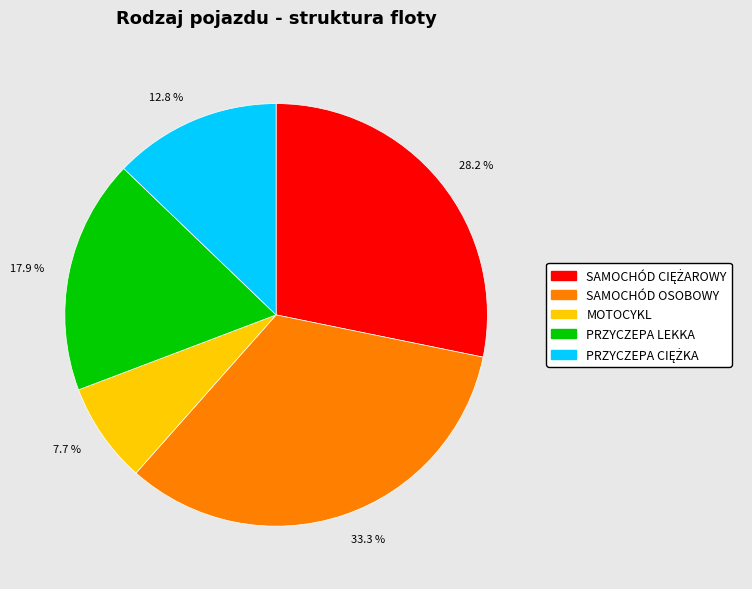

Between MOTOCYKL and PRZYCZEPA LEKKA, which is larger?

PRZYCZEPA LEKKA